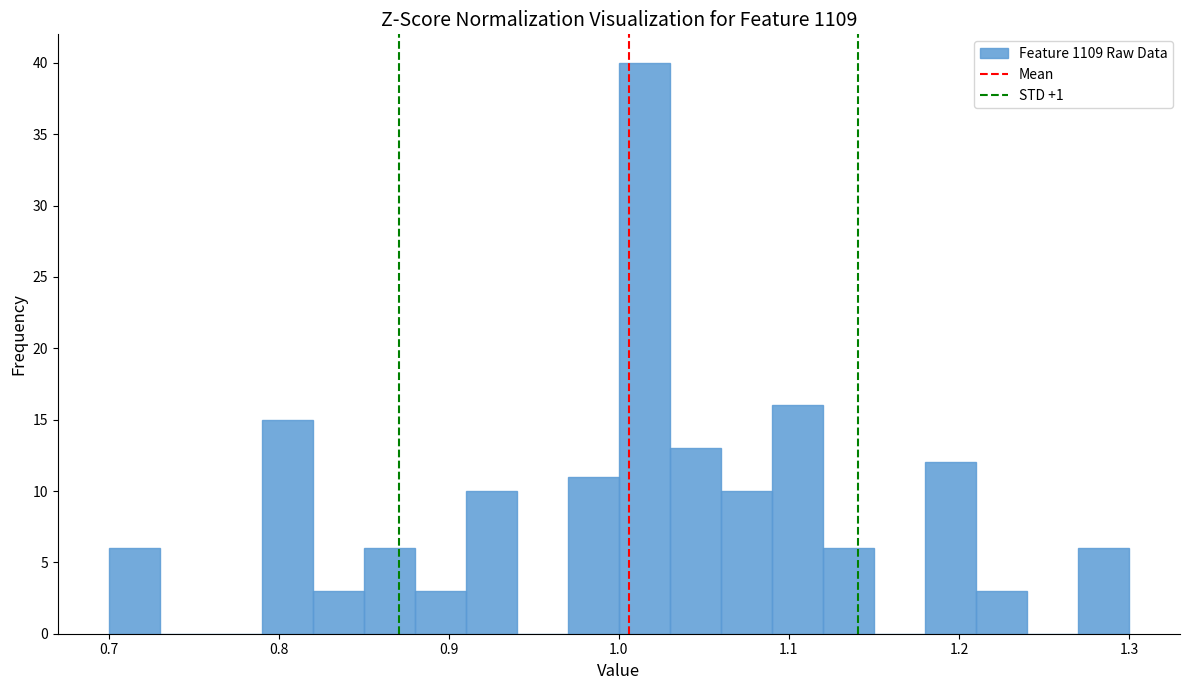

Read against the x-axis, roughly where is the centre of the tallest bar?

1.02